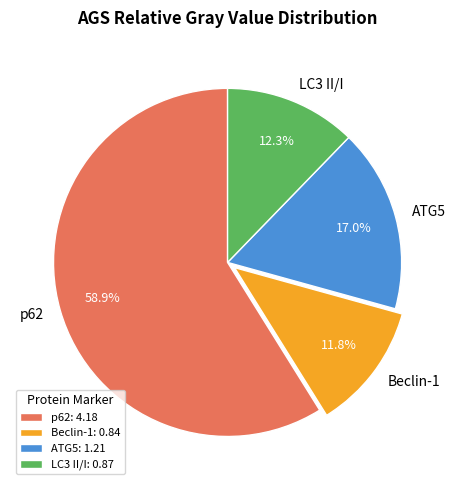

Combined, what portion of the pie is Beclin-1 and p62?

70.7%